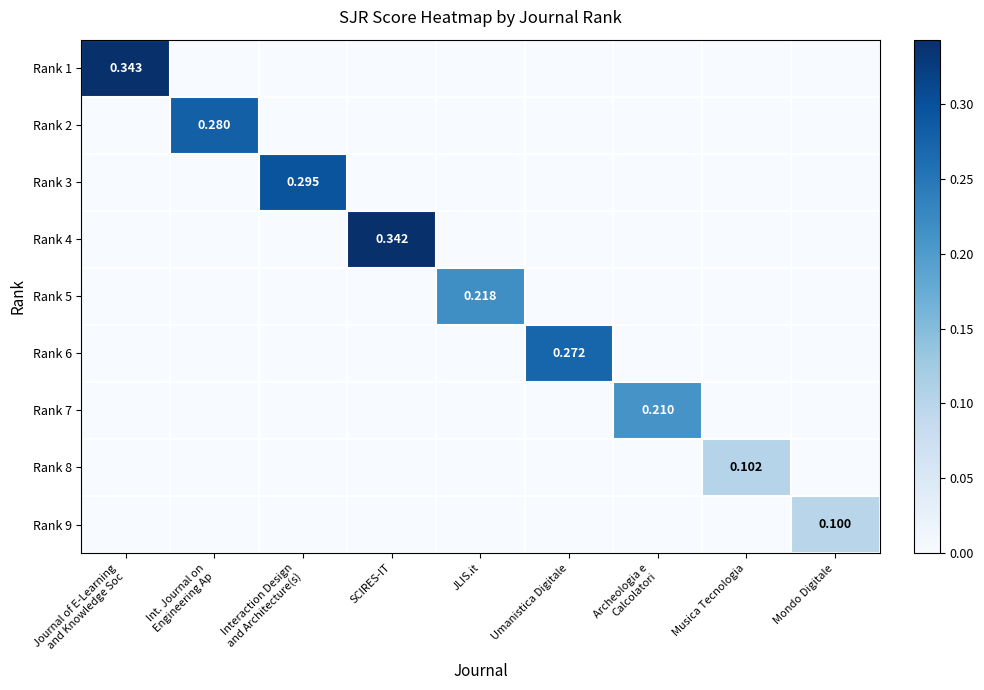

Between Interaction Design and Architecture(s) and Umanistica Digitale, which series saw the biggest shift?

Rank 3